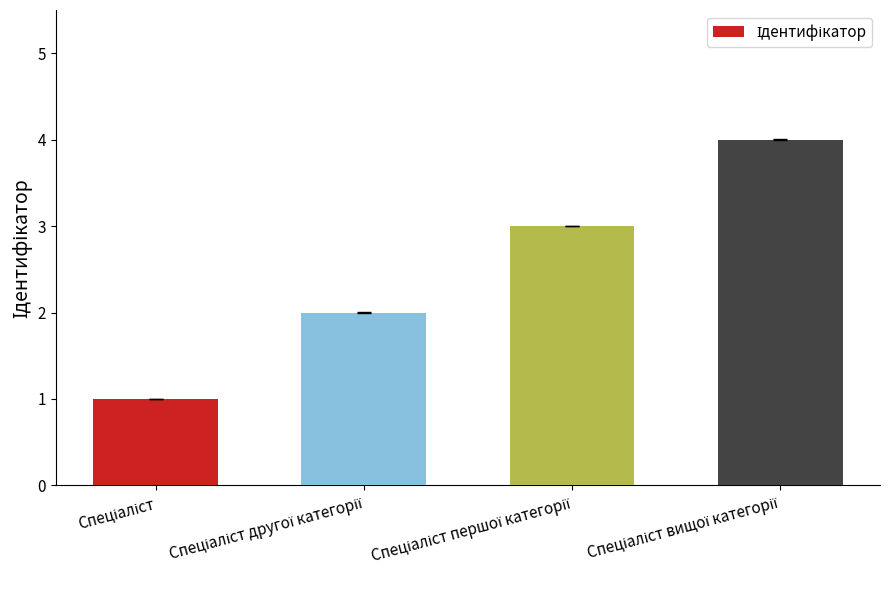

What is the sum of all values?

10